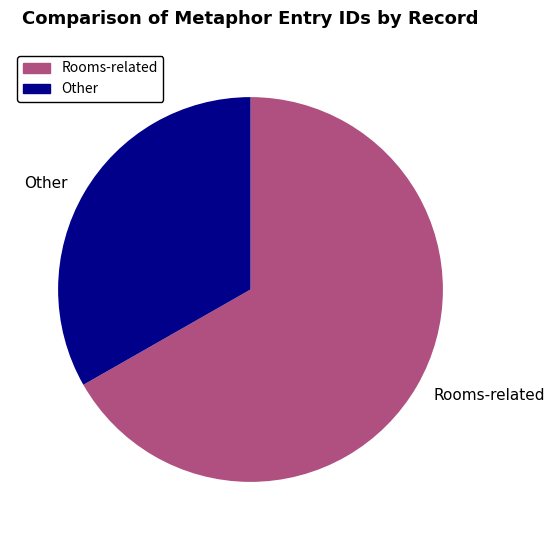

Does any single category account for the majority?

Yes